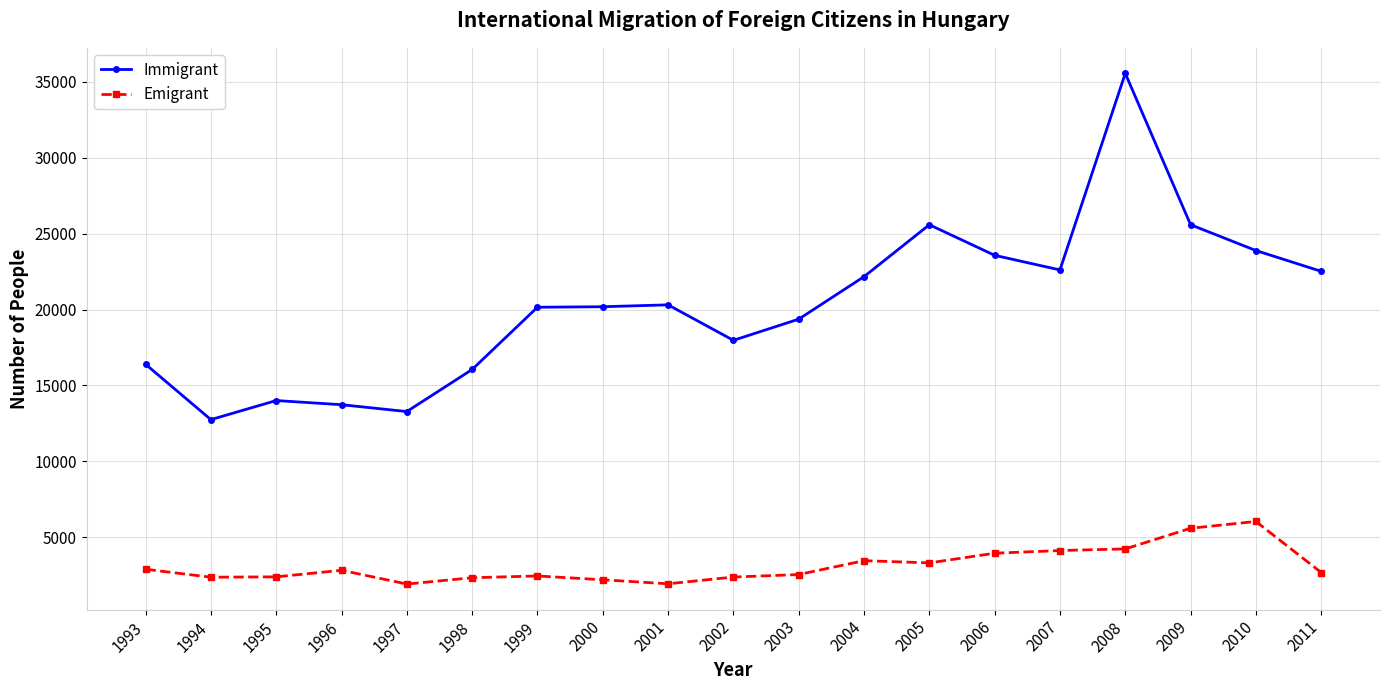

What is the minimum value for Emigrant?

1928